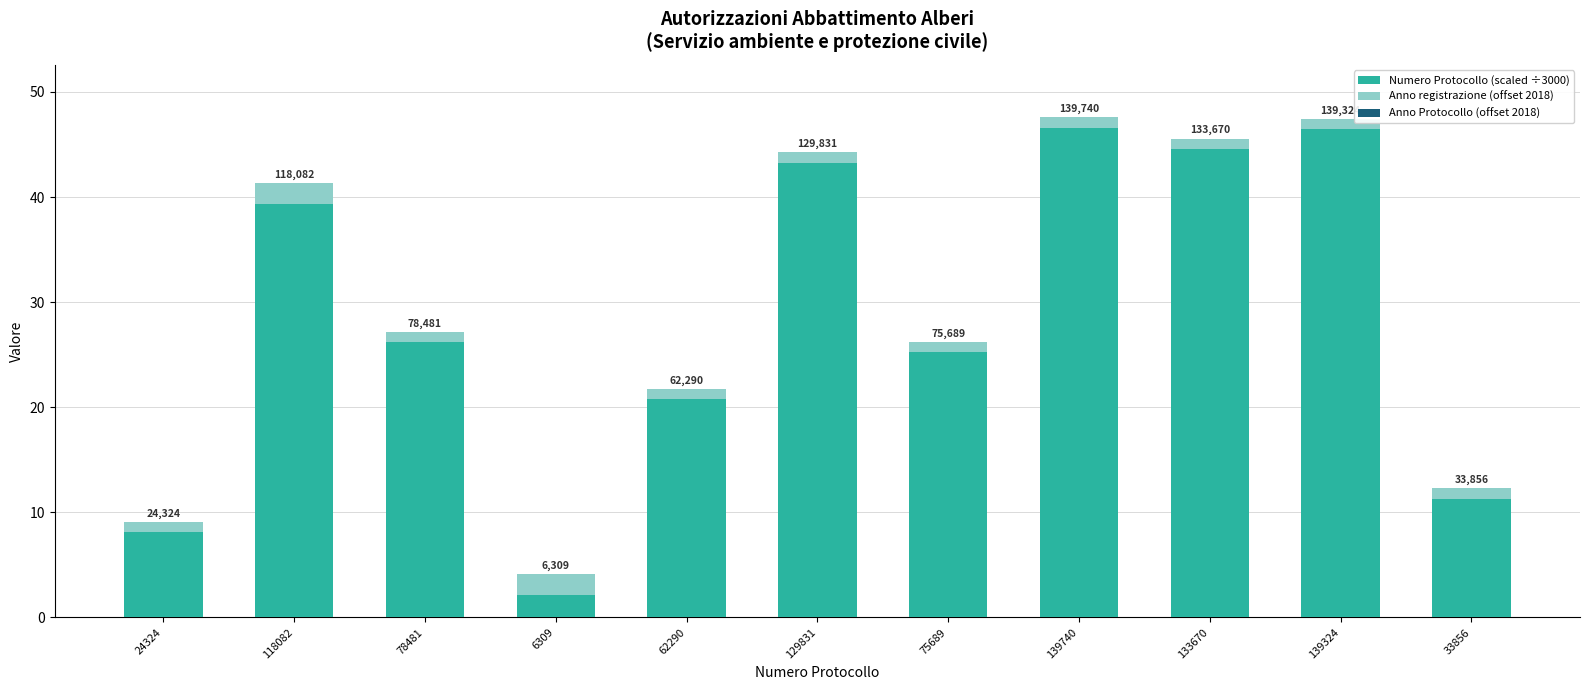

How many bars are there in total?

11